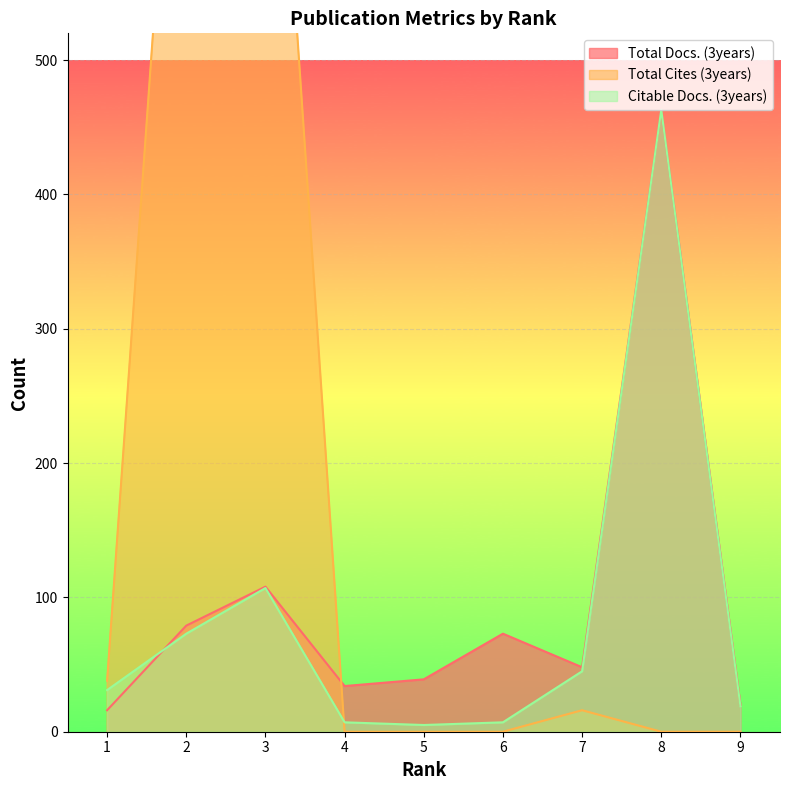

The value of Total Cites (3years) at 6 is 0. True or false?

True